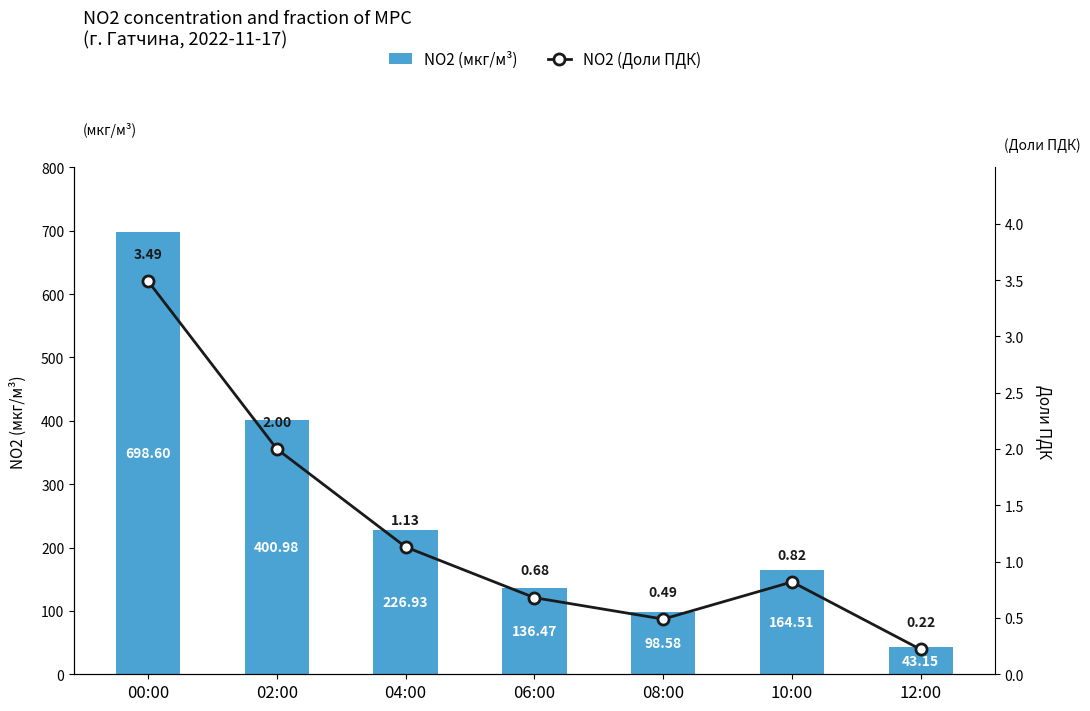

At which label does NO2 (Доли ПДК) reach its peak?

00:00